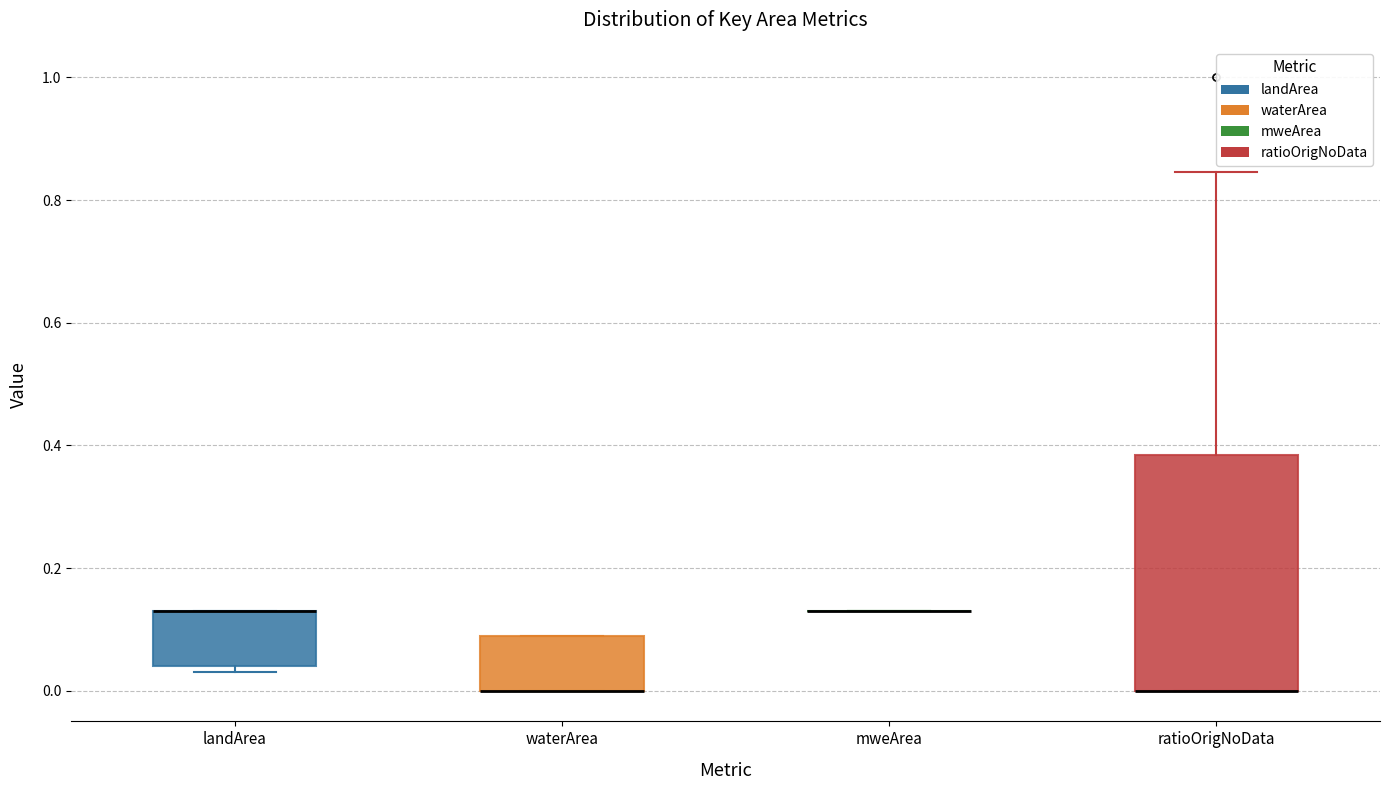

Comparing the boxes themselves (not the whiskers), which one is the tallest?

ratioOrigNoData